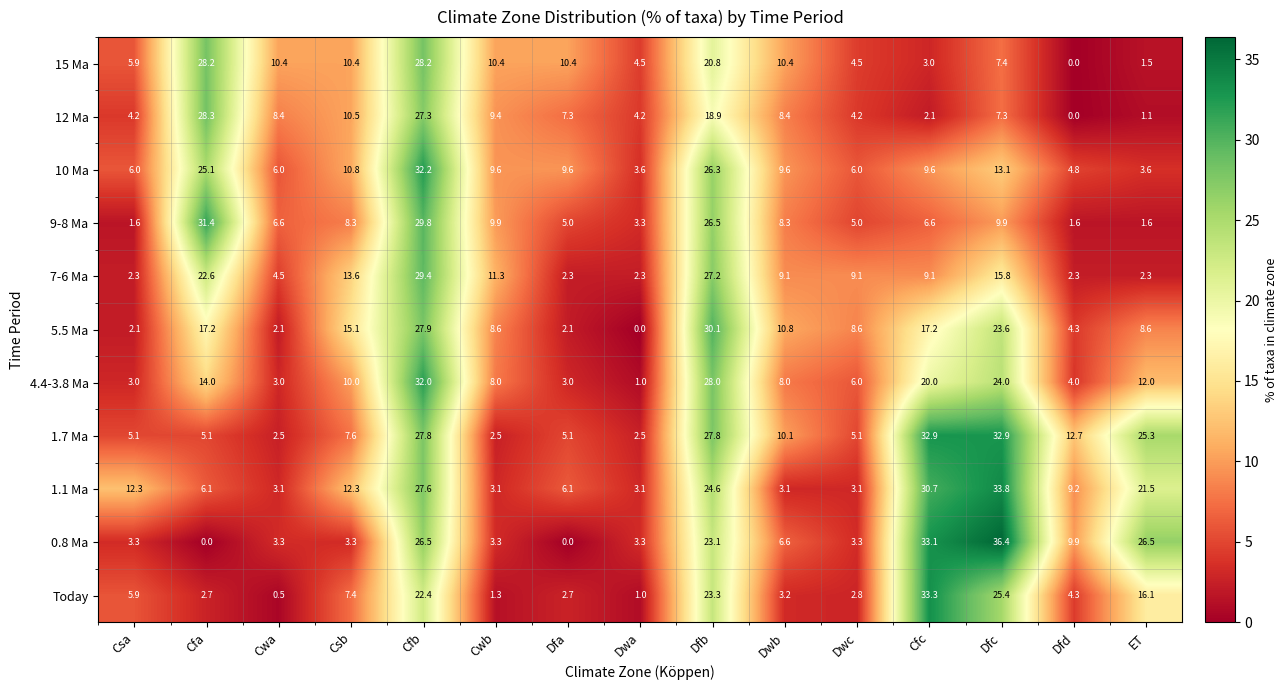

List the series in order of their peak value, highest first.

0.8 Ma, 1.1 Ma, Today, 1.7 Ma, 10 Ma, 4.4-3.8 Ma, 9-8 Ma, 5.5 Ma, 7-6 Ma, 12 Ma, 15 Ma